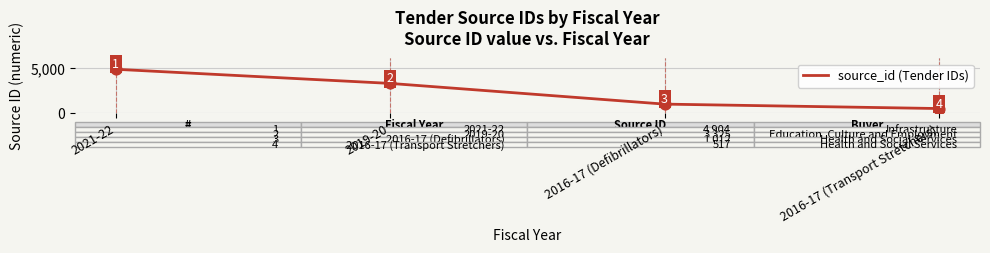

What is the change in value from 2021-22 to 2016-17 (Transport Stretchers)?

-4387